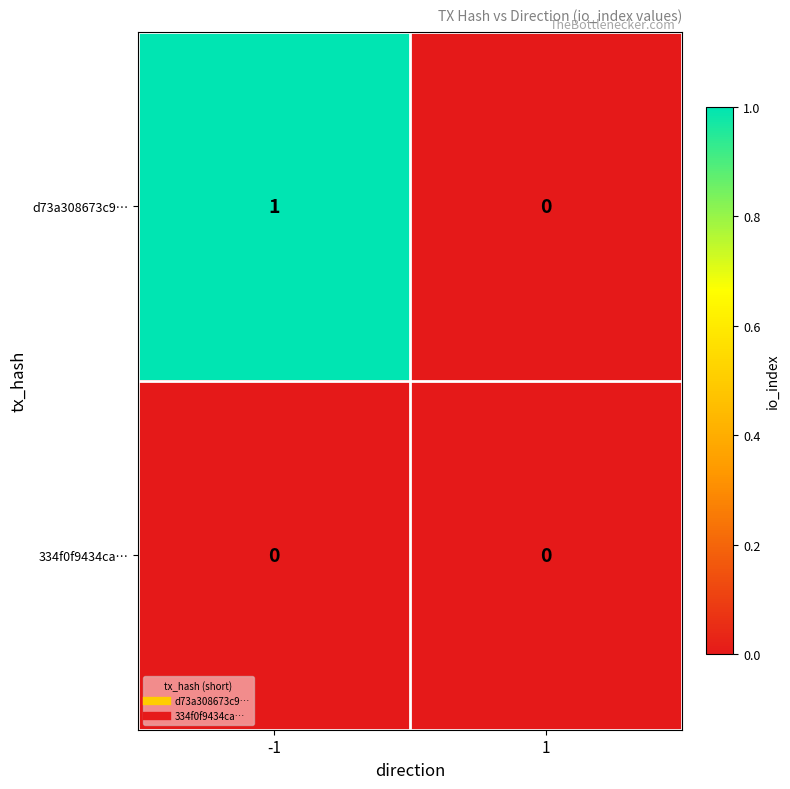

Is the value of 334f0f9434ca… at -1 greater than the value of d73a308673c9… at -1?

No